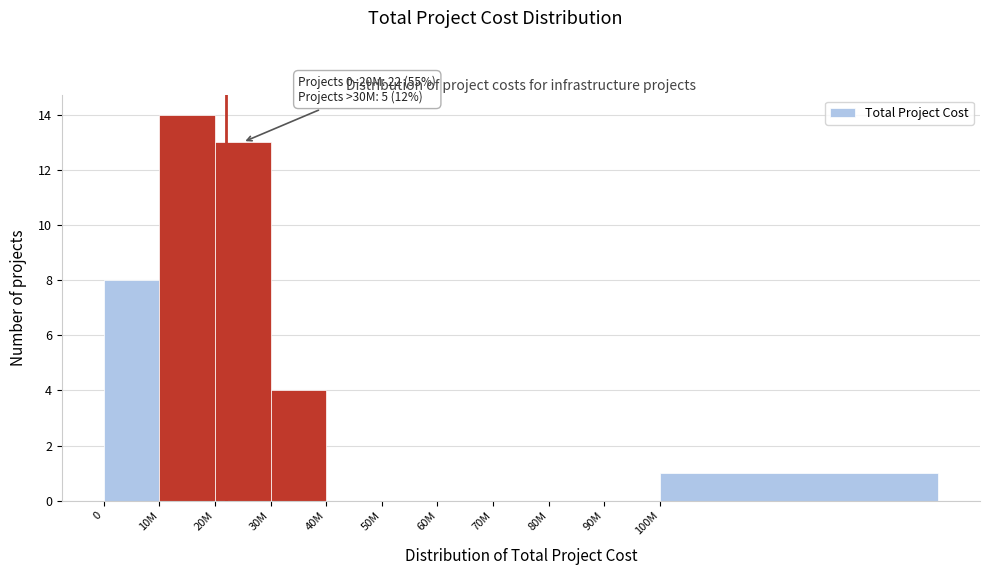

Reading left to right, extract all data points from this chart.

0=8	10M=14	20M=13	30M=4	40M=0	50M=0	60M=0	70M=0	80M=0	90M=0	100M=1